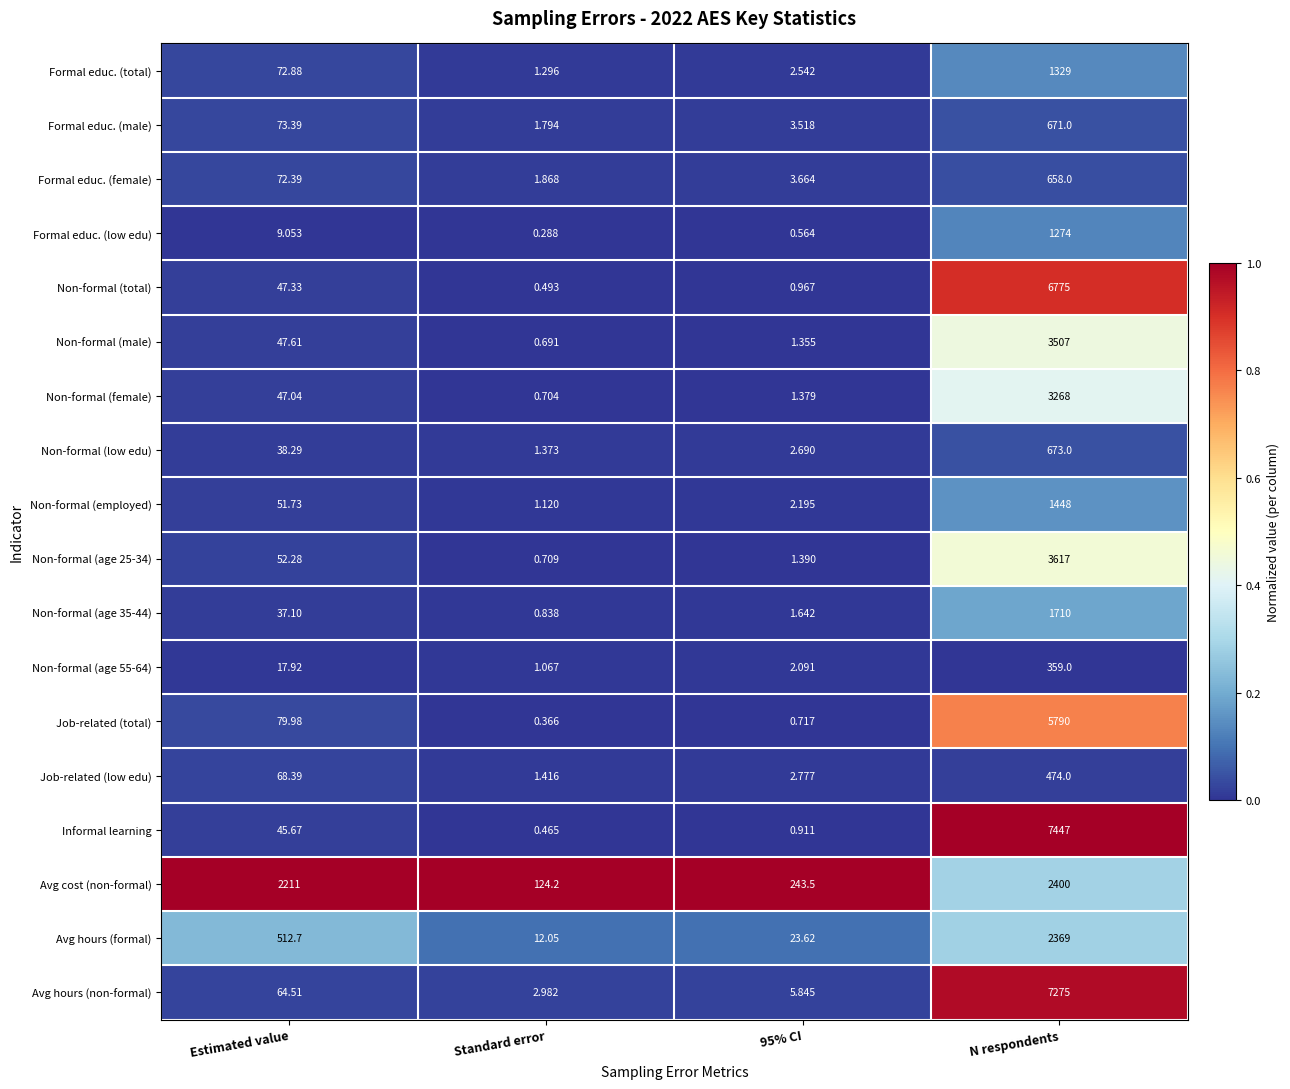

Where is Job-related (total) nearest to the value 2895?

Estimated value